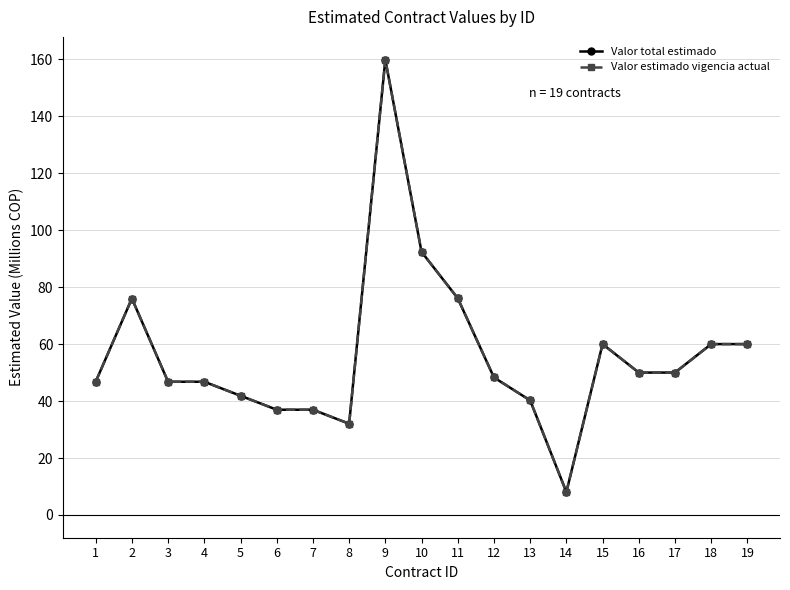

What is the difference between the maximum and minimum values in the Valor total estimado series?

151.8